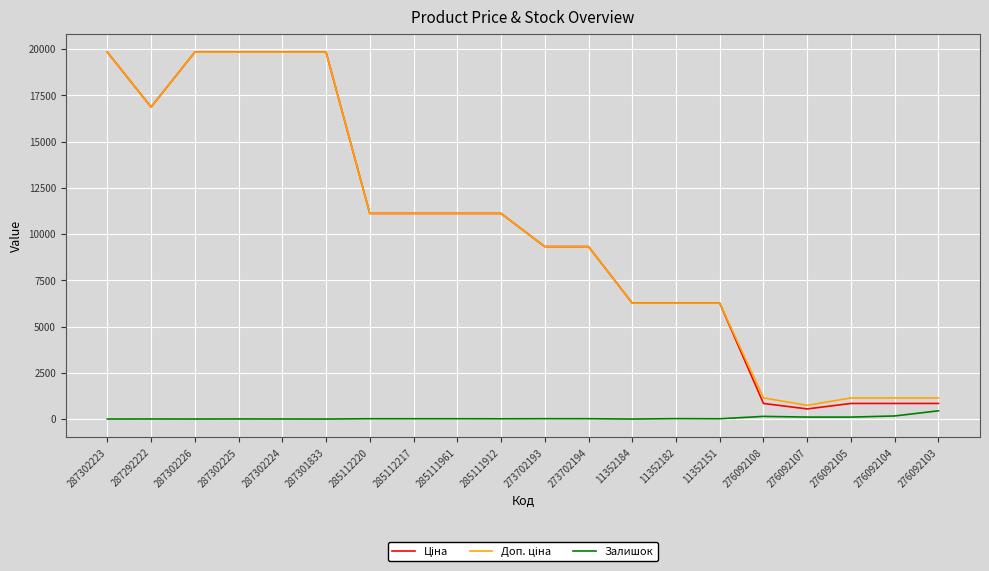

What is the greatest value displayed?

19831.1